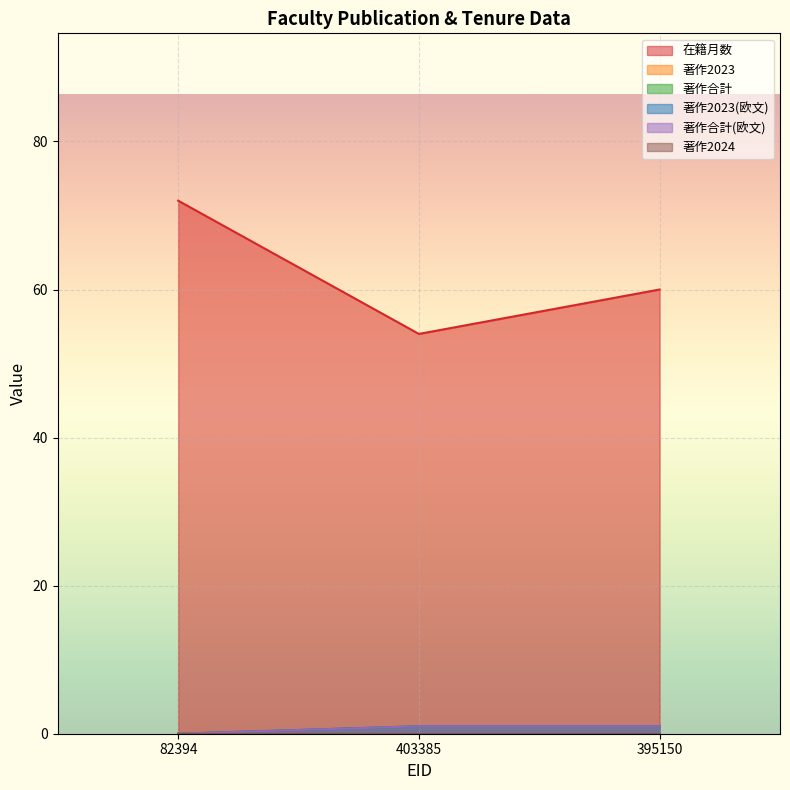

How many 著作合計 values are between 0 and 1?

3